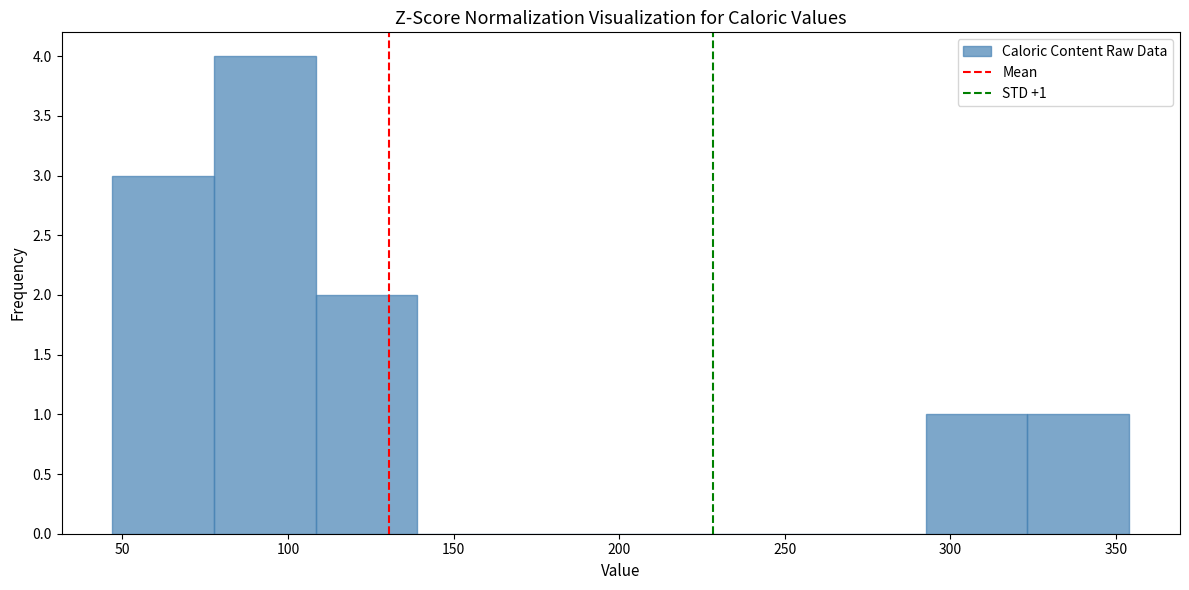

Over which range of the x-axis is the bar tallest?

80 to 110